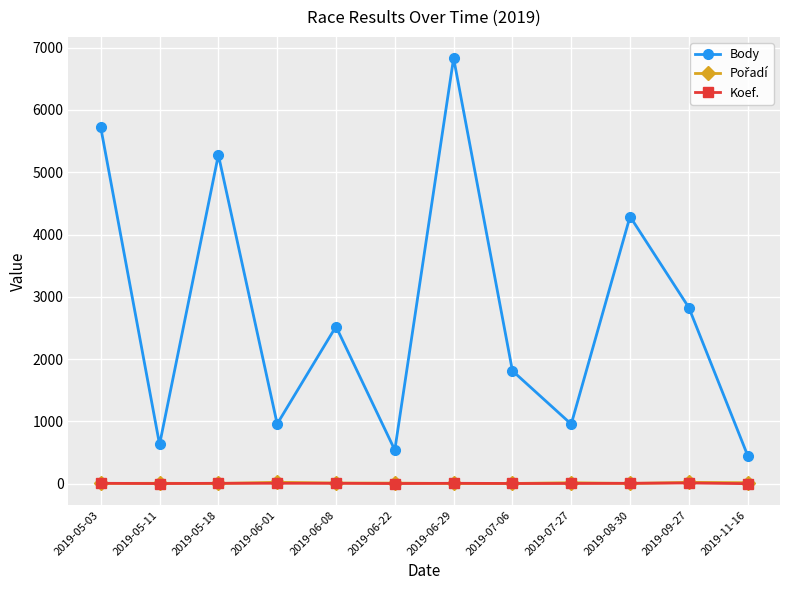

Where is the first local minimum for Body?

2019-05-11